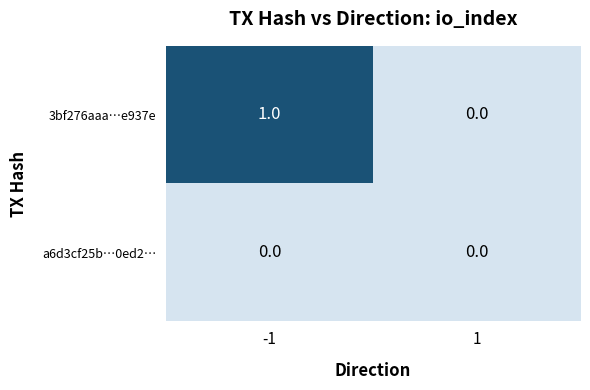

Rank the series by their average value, from highest to lowest.

3bf276aaa…e937e, a6d3cf25b…0ed2…